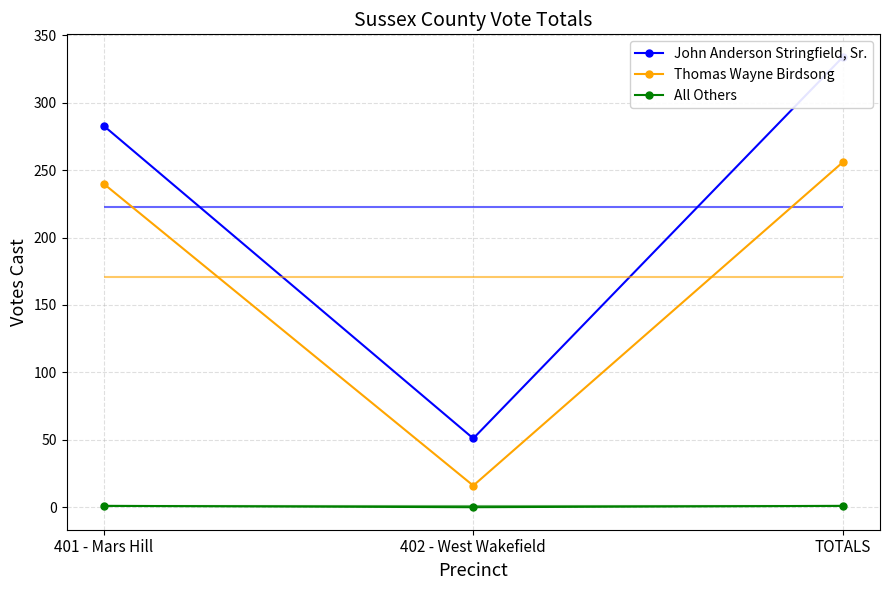

Between 402 - West Wakefield and TOTALS, which series saw the biggest shift?

John Anderson Stringfield, Sr.